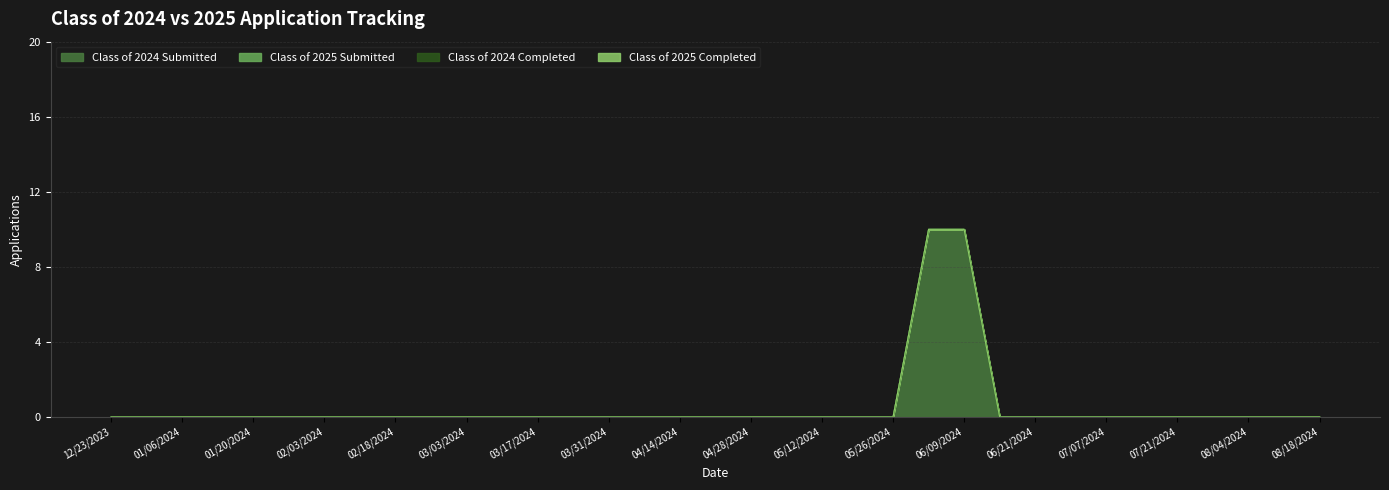

At how many categories does at least one series exceed 2?

2